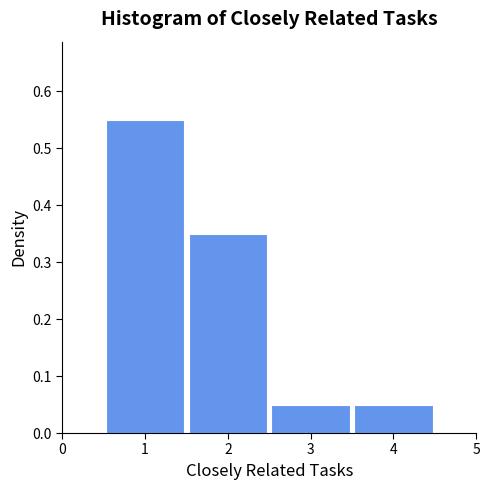

What is the height of the bar covering 2.5 to 3.5 on the x-axis? The values are not printed on the chart, so give them approximately, as read against the axis.

0.05